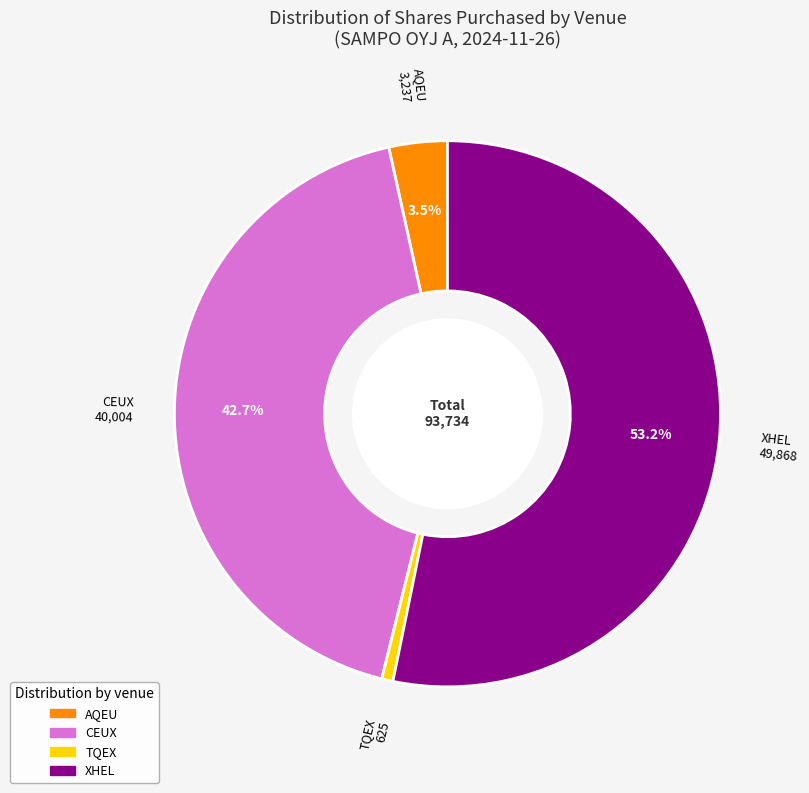

To the nearest percent, what is the difference between the CEUX and AQEU slice percentages?

39%